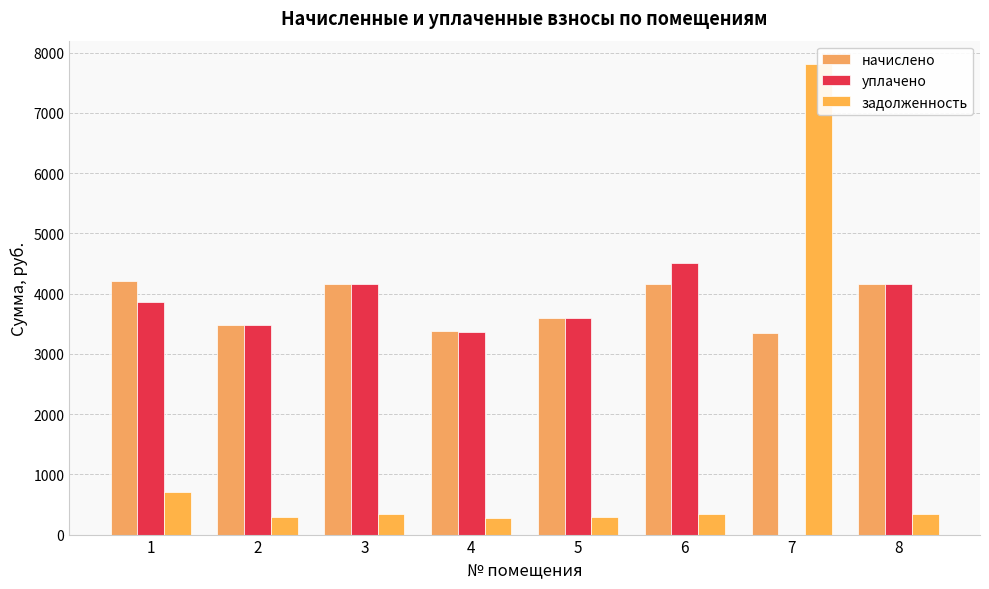

Which series changed the most between 1 and 3?

задолженность